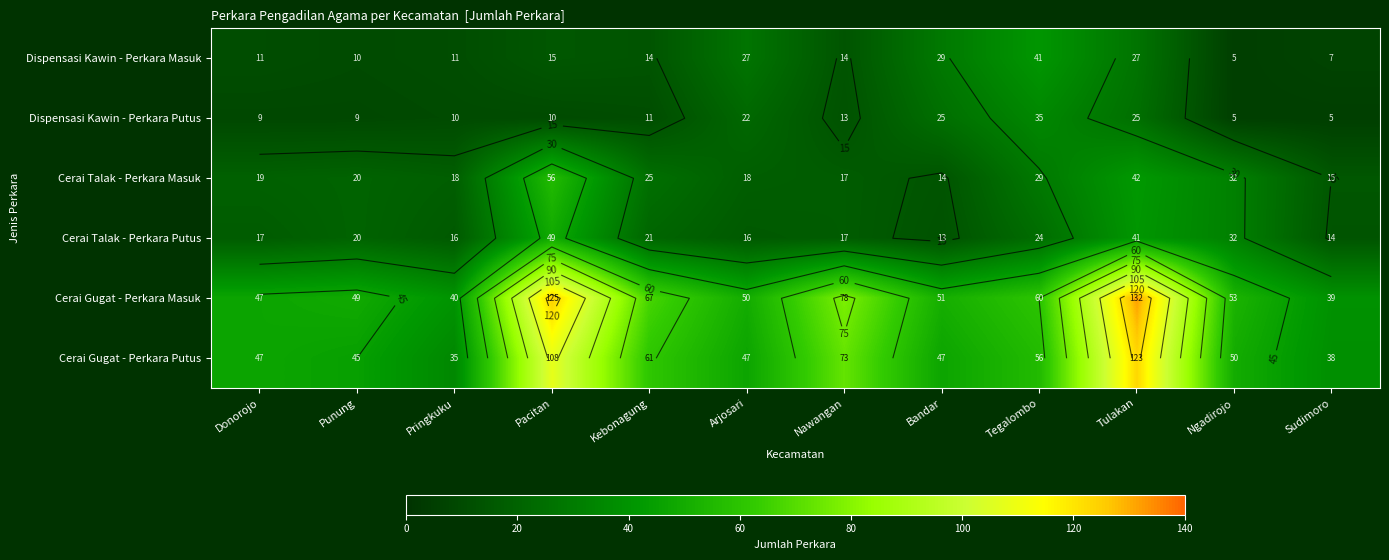

How many categories are shown in the chart?

12